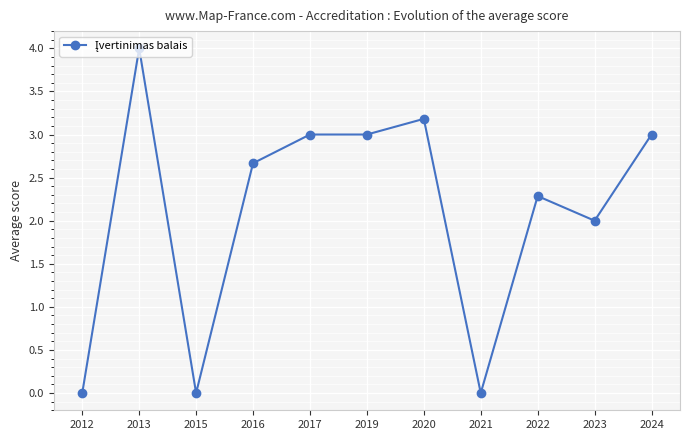

At which category does the data reach its first local valley?

2015